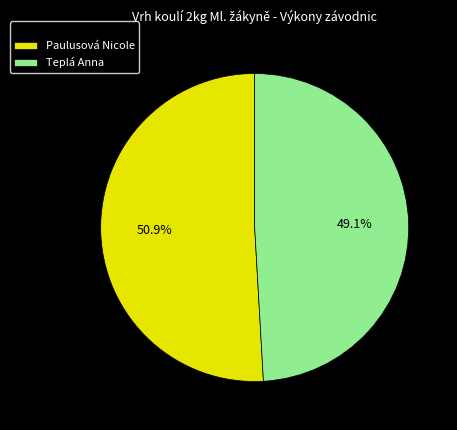

Does any single category account for the majority?

Yes